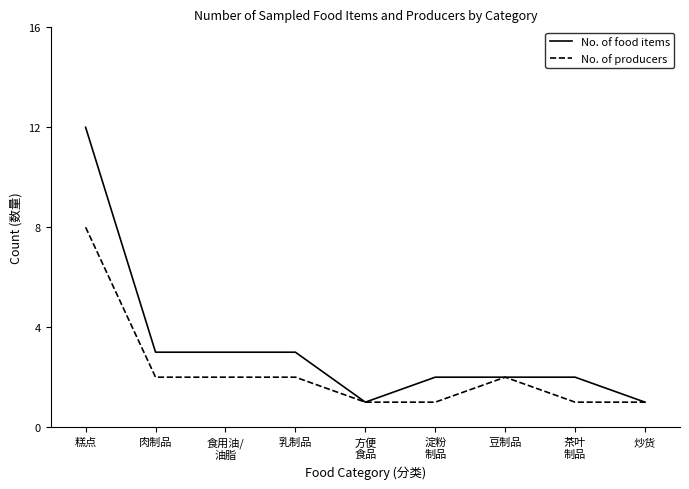

Where does the No. of producers series first go above 2?

糕点